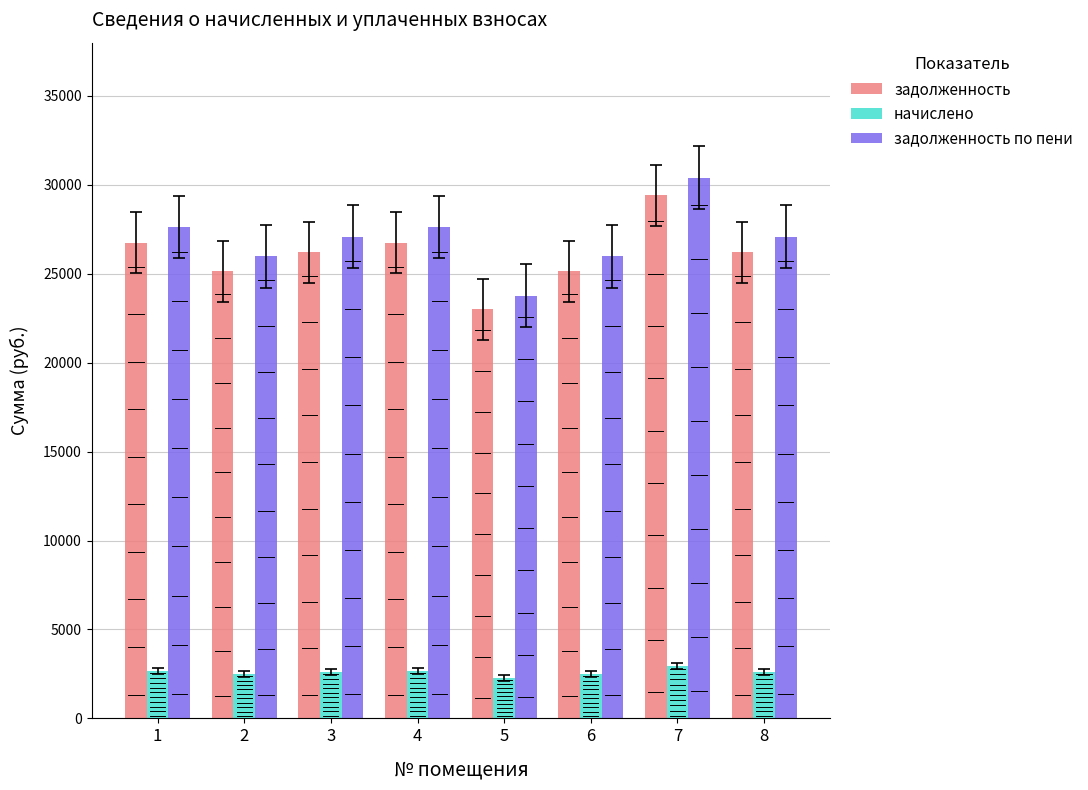

What is the lowest value of the задолженность по пени series?

23761.8